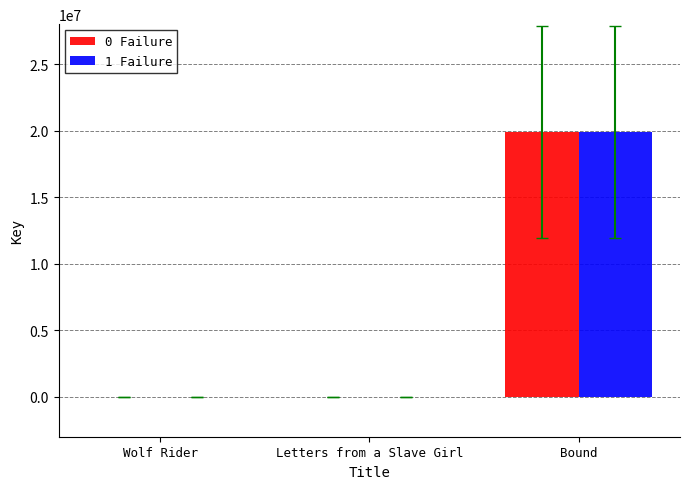

What is the maximum value shown in the chart?

19928040